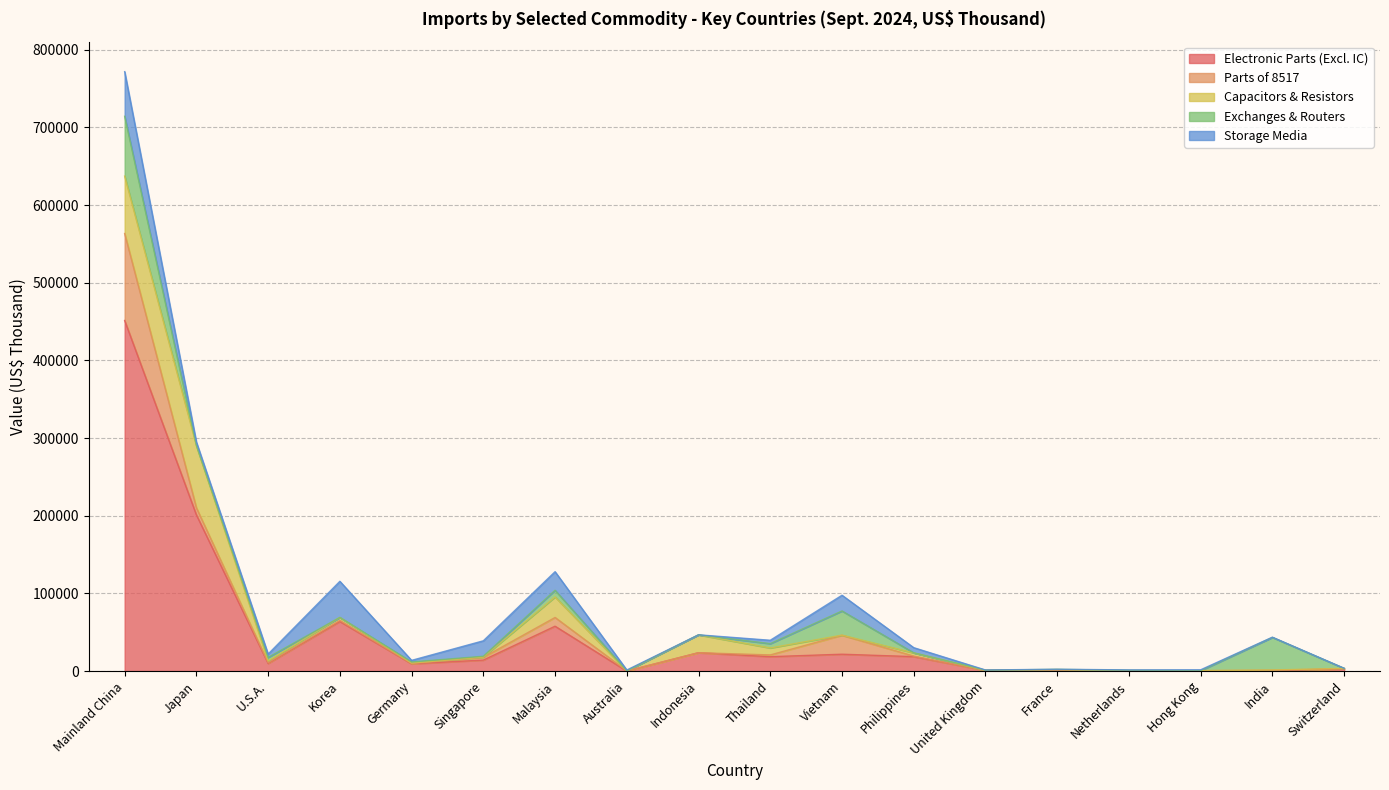

Does the chart display data point markers on the line(s)?

No